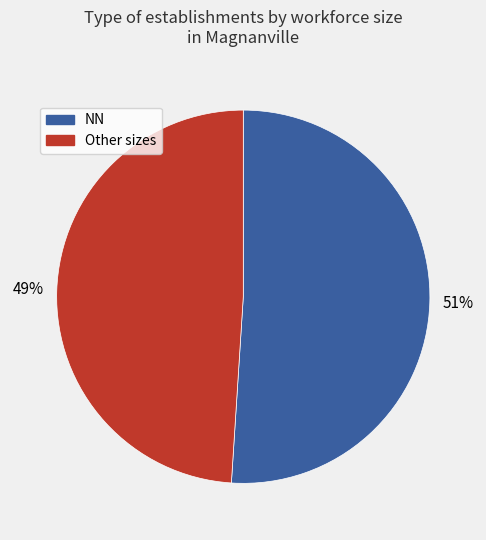

To the nearest percent, what is the difference between the largest and smallest slice percentages?

2%